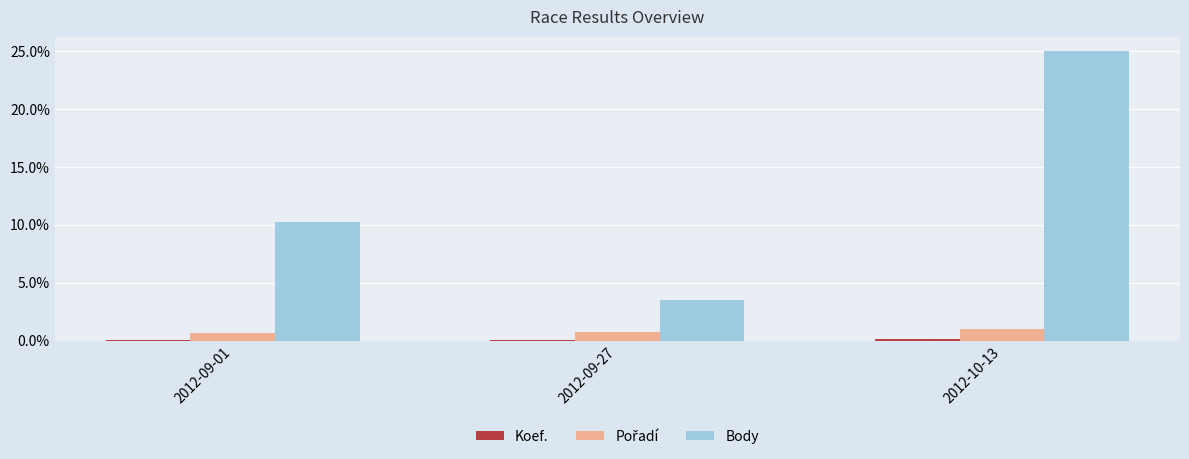

Which series has the widest spread of values?

Body